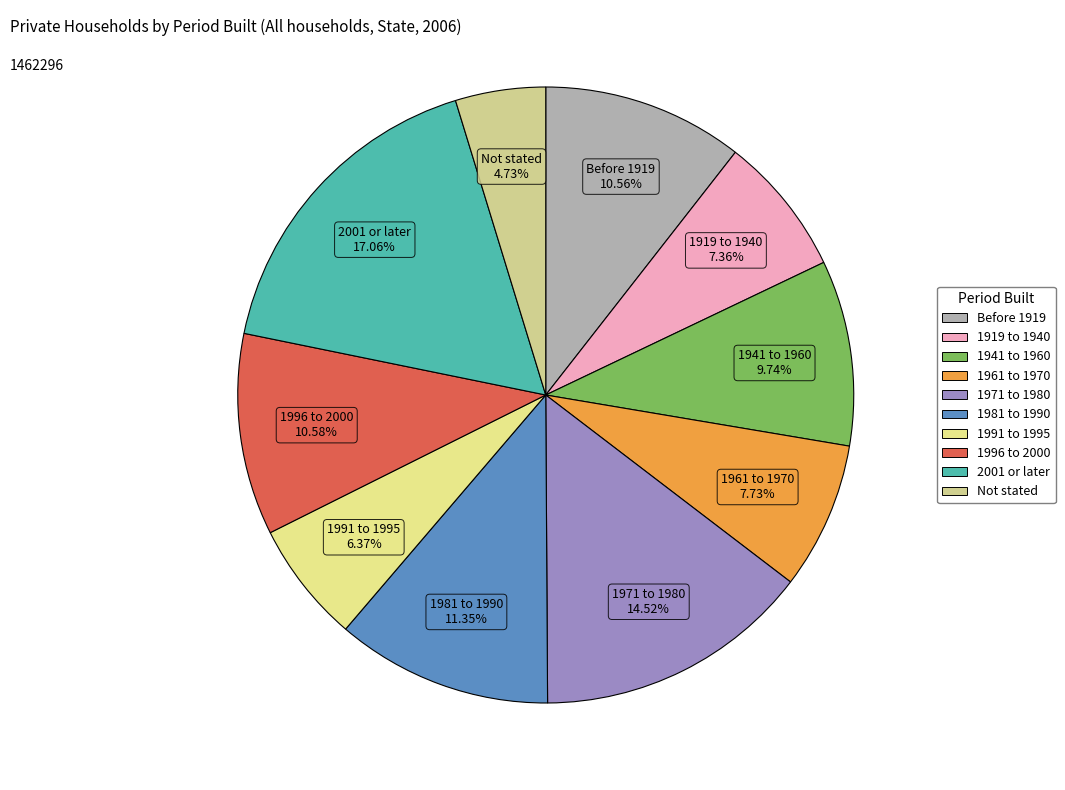

Which slice is the smallest?

Not stated